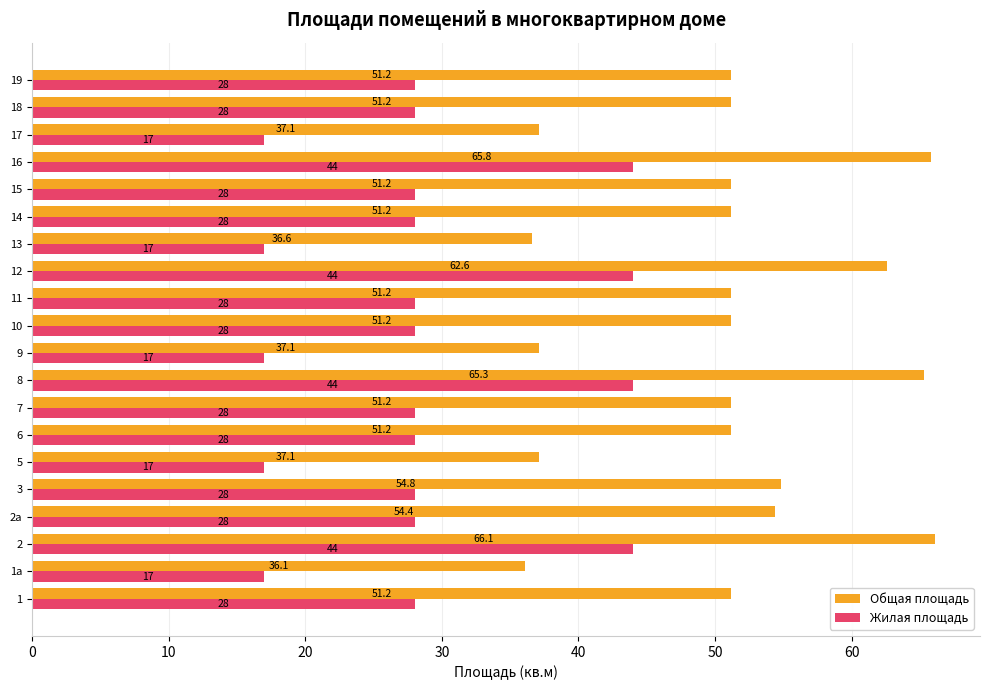

What is the maximum value for Жилая площадь?

44.0